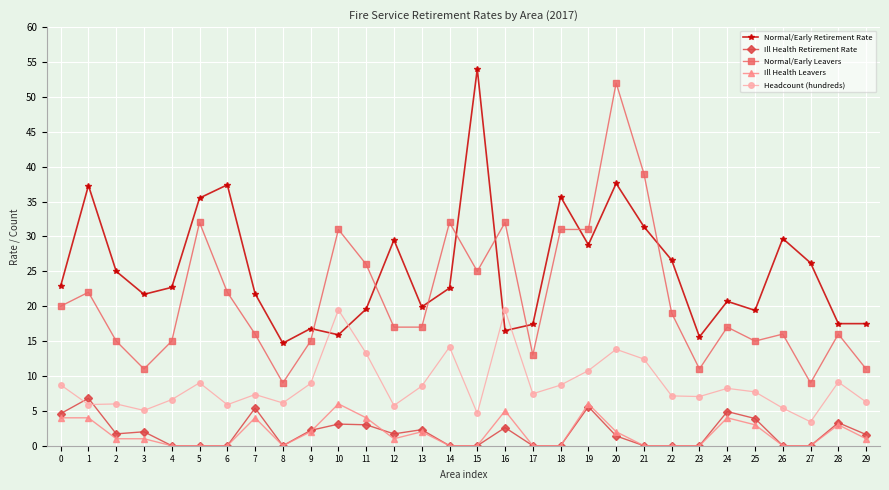

True or false: Normal/Early Retirement Rate has more than 1 points higher than both neighbors.

True